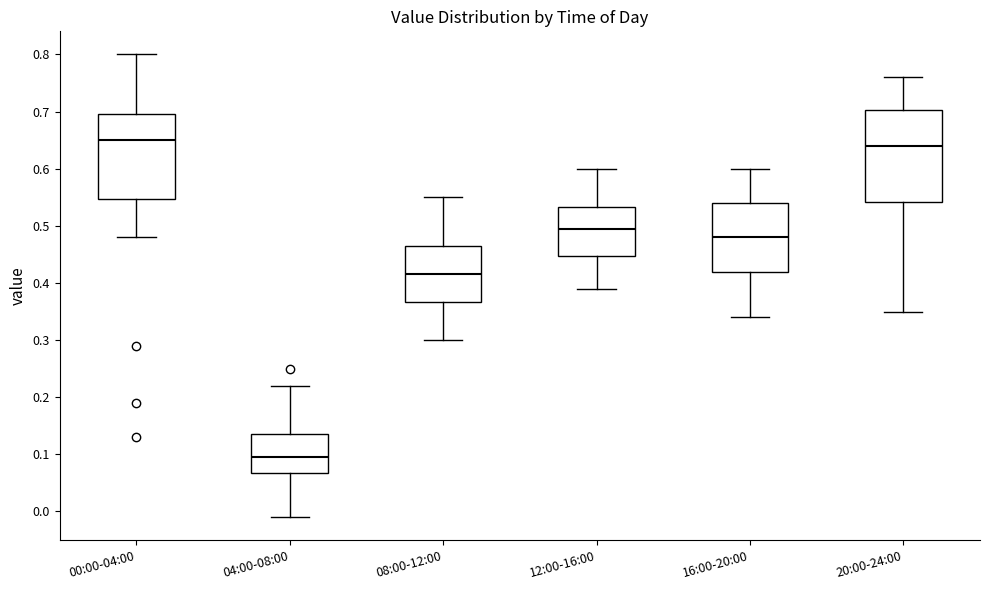

Reading left to right, transcribe this box plot: for each box, give where its median line is, the range the box spans, and where its two whiskers end, as read against the y-axis. The values are not printed on the chart, so give them approximately, as read against the axis.

00:00-04:00: median 0.65, box 0.55 to 0.70, whiskers 0.48 to 0.80
04:00-08:00: median 0.10, box 0.07 to 0.14, whiskers -0.01 to 0.22
08:00-12:00: median 0.42, box 0.37 to 0.47, whiskers 0.30 to 0.55
12:00-16:00: median 0.50, box 0.45 to 0.53, whiskers 0.39 to 0.60
16:00-20:00: median 0.48, box 0.42 to 0.54, whiskers 0.34 to 0.60
20:00-24:00: median 0.64, box 0.54 to 0.70, whiskers 0.35 to 0.76